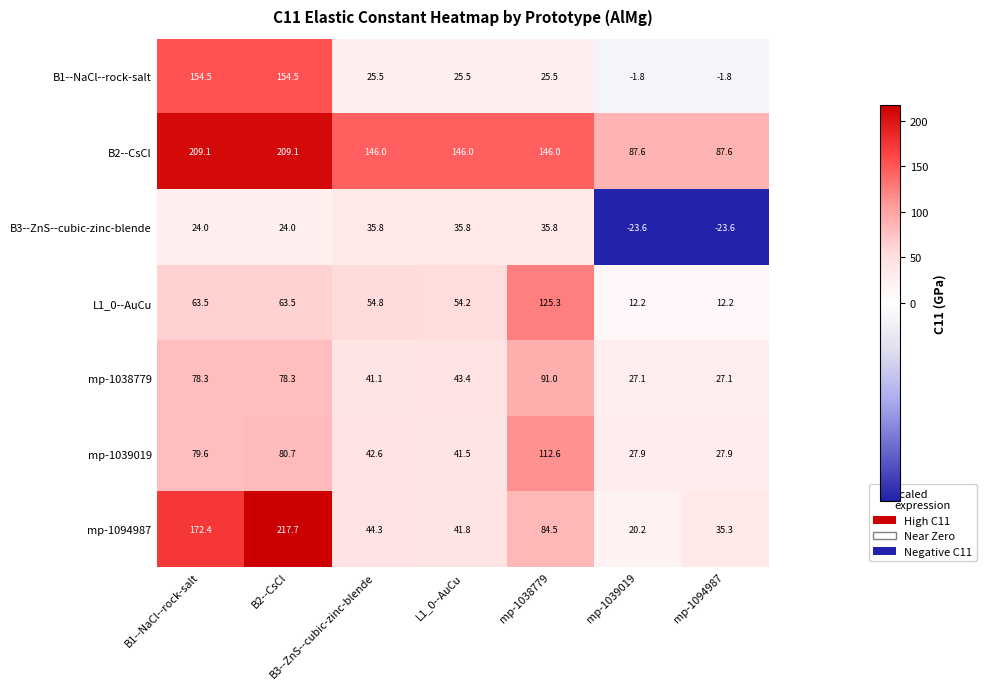

Is it true that mp-1094987 equals 20.2 at mp-1039019?

True